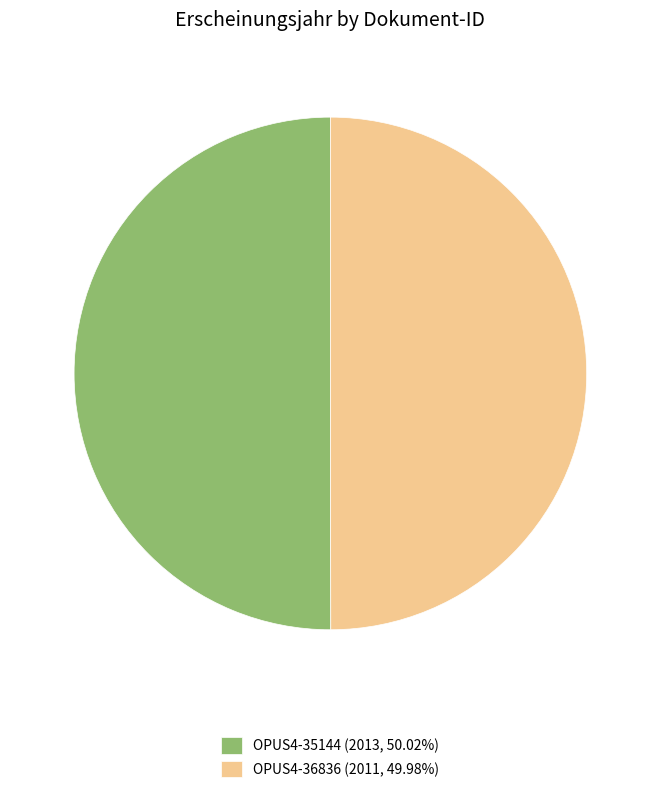

Is the sum of OPUS4-36836 (2011, 49.98%) and OPUS4-35144 (2013, 50.02%) greater than half?

Yes